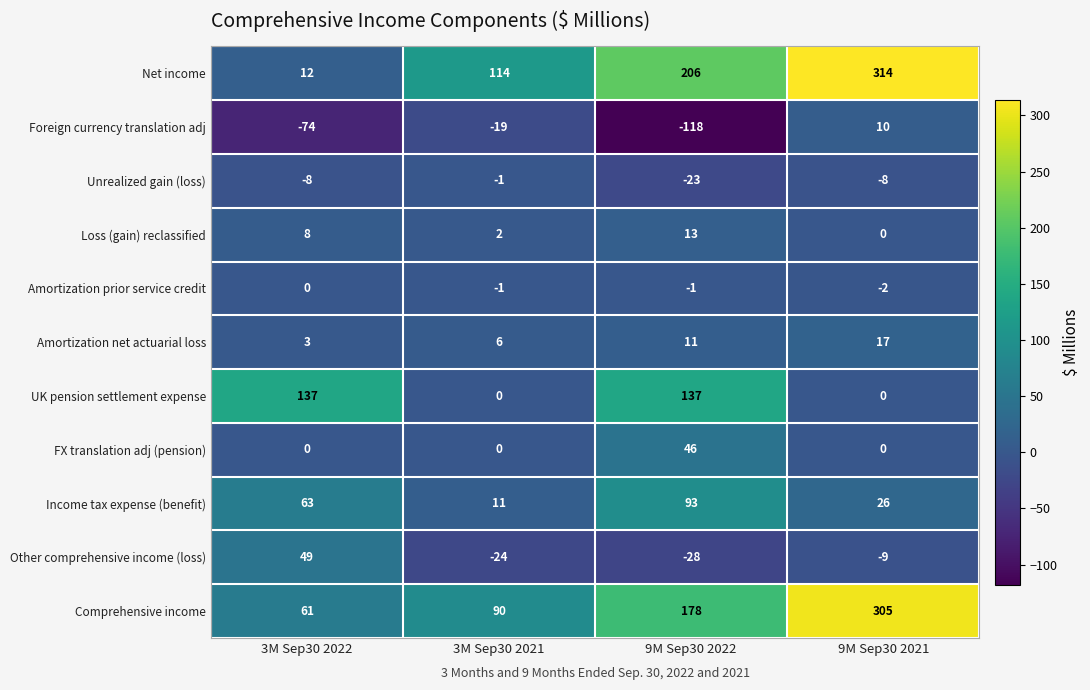

Is the value of Net income at 9M Sep30 2021 greater than the value of FX translation adj (pension) at 9M Sep30 2022?

Yes